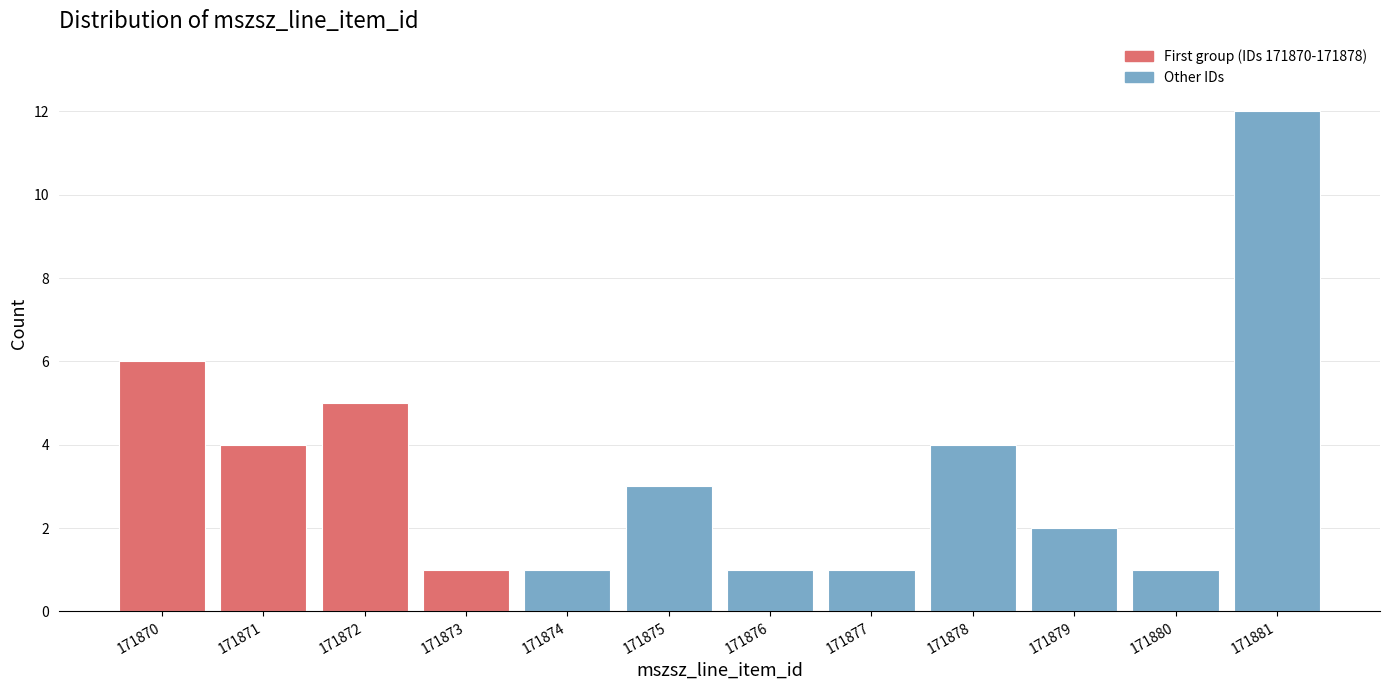

Reading left to right, list all the values displayed in this chart.

6	4	5	1	1	3	1	1	4	2	1	12